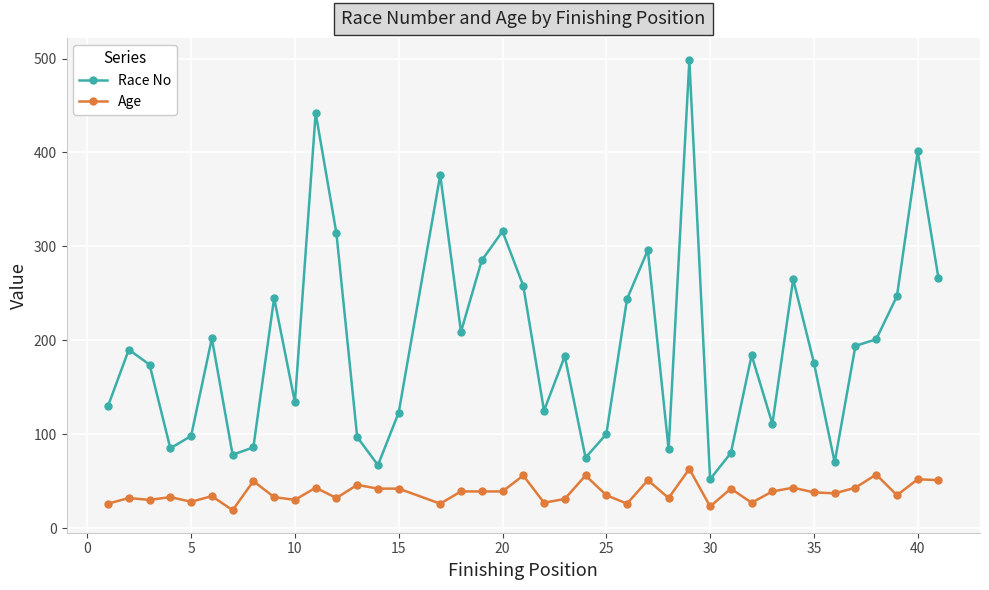

What is the difference between the second highest and second lowest values in the Age series?

34